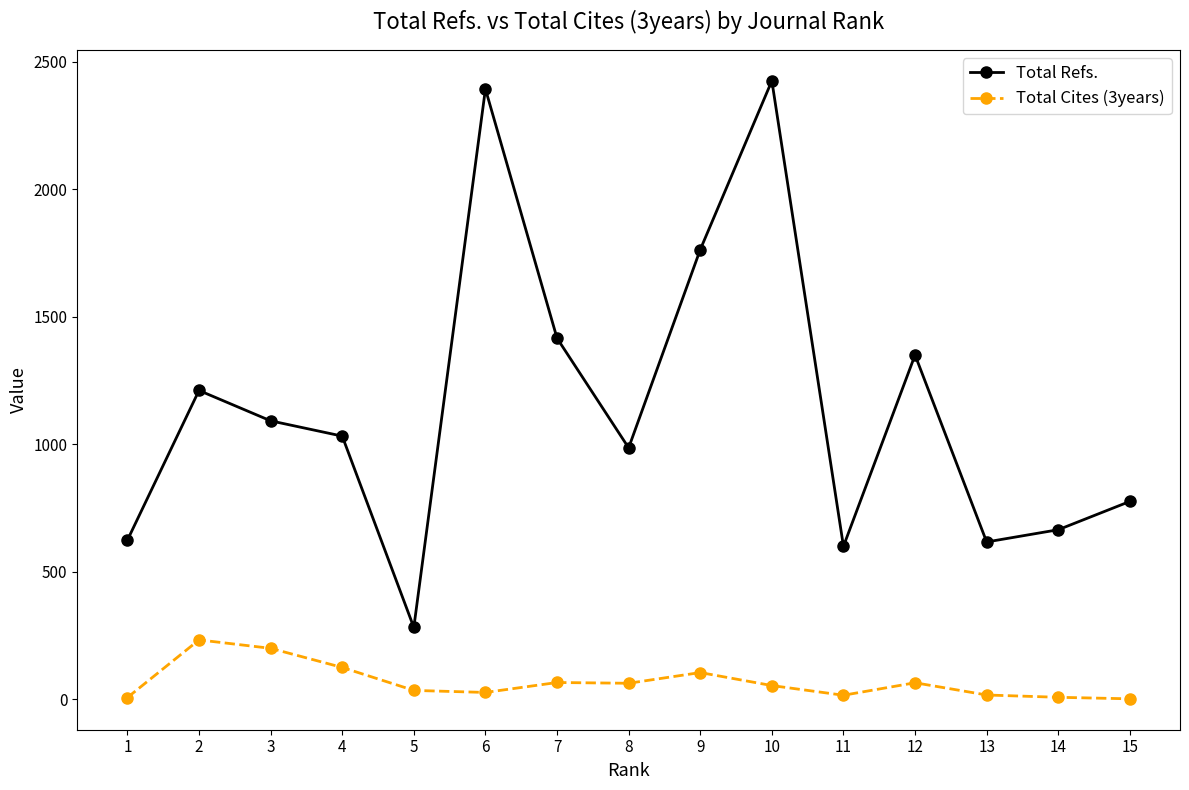

What is the greatest value displayed?

2425